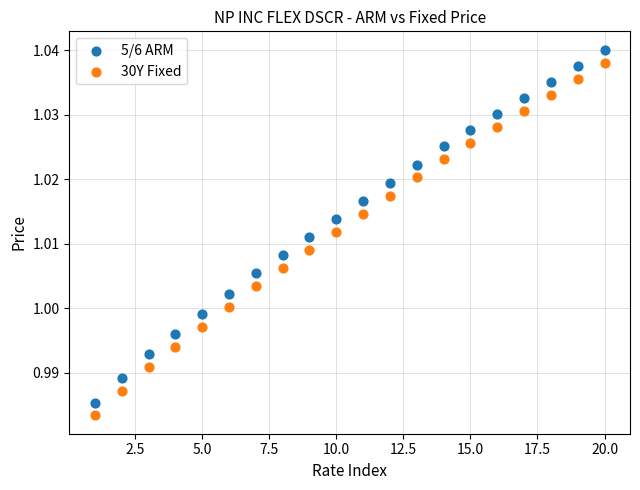

Across all data points, what is the range of X values (max minus min)?

19.0